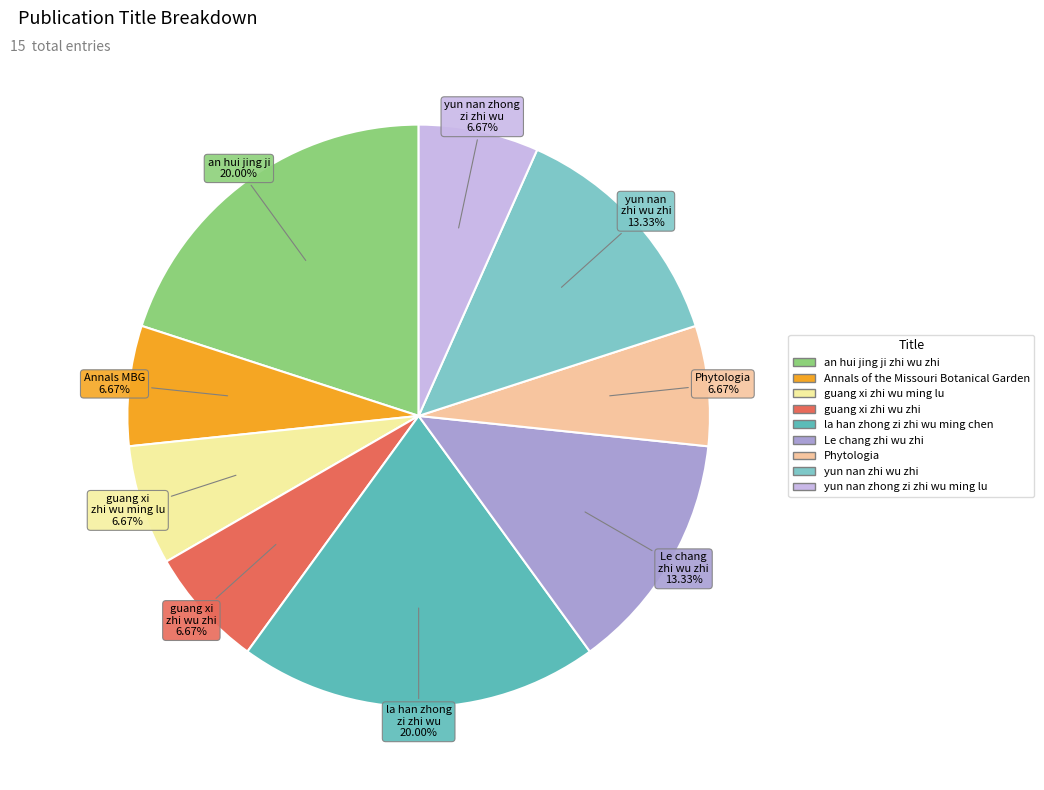

What percentage is the Phytologia slice, to the nearest percent?

7%